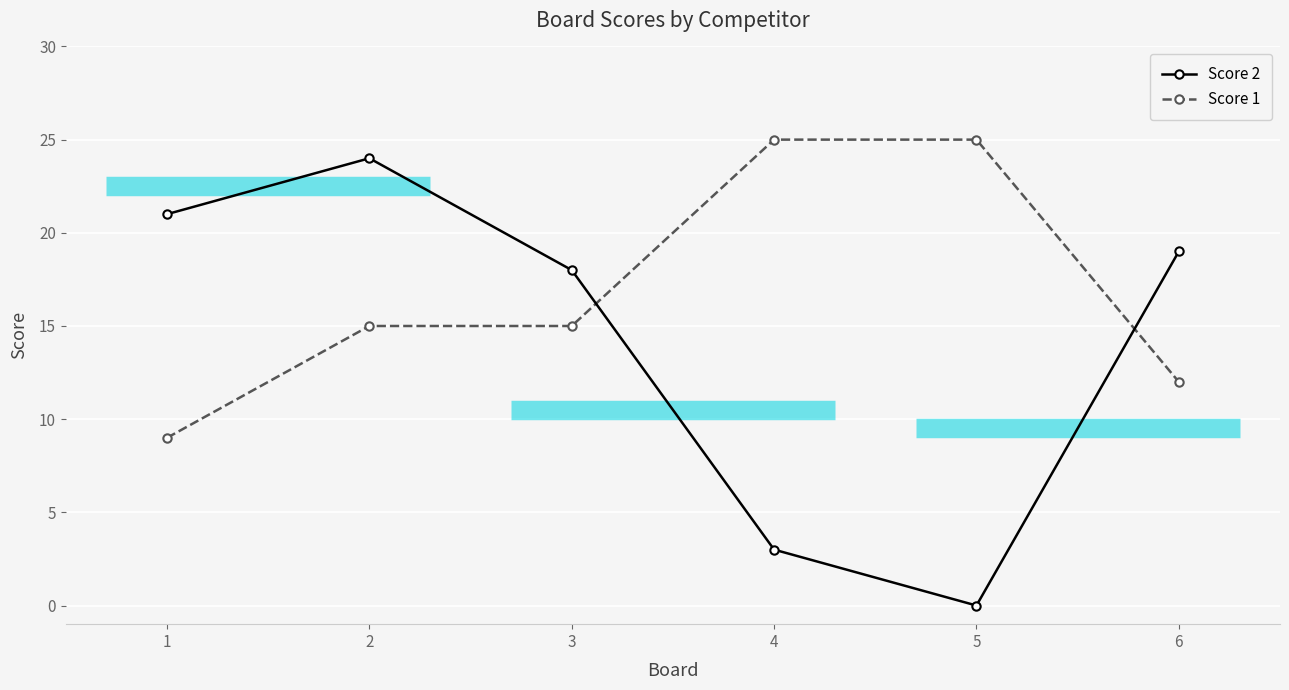

Reading right to left, extract all data points from this chart.

Score 2: 19	0	3	18	24	21
Score 1: 12	25	25	15	15	9